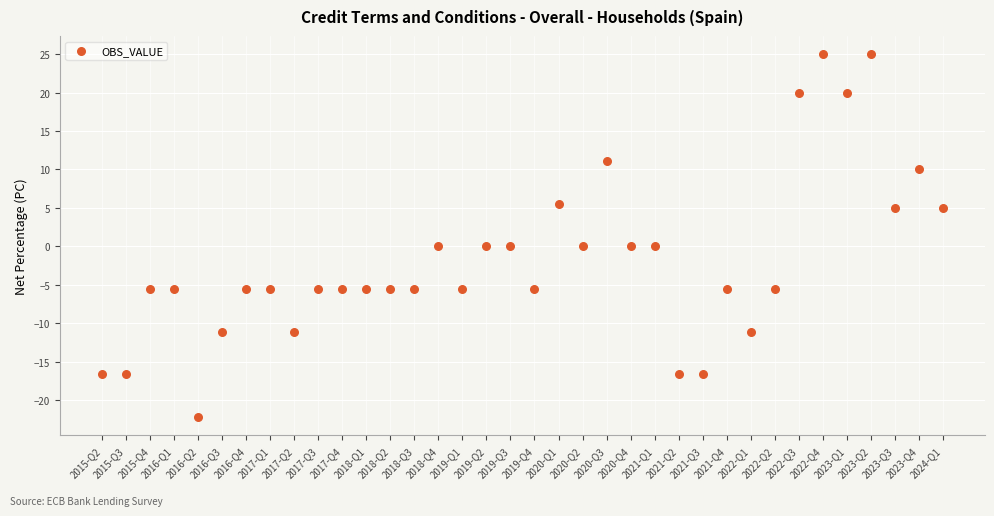

What is the range of Y values (max minus min)?

47.2